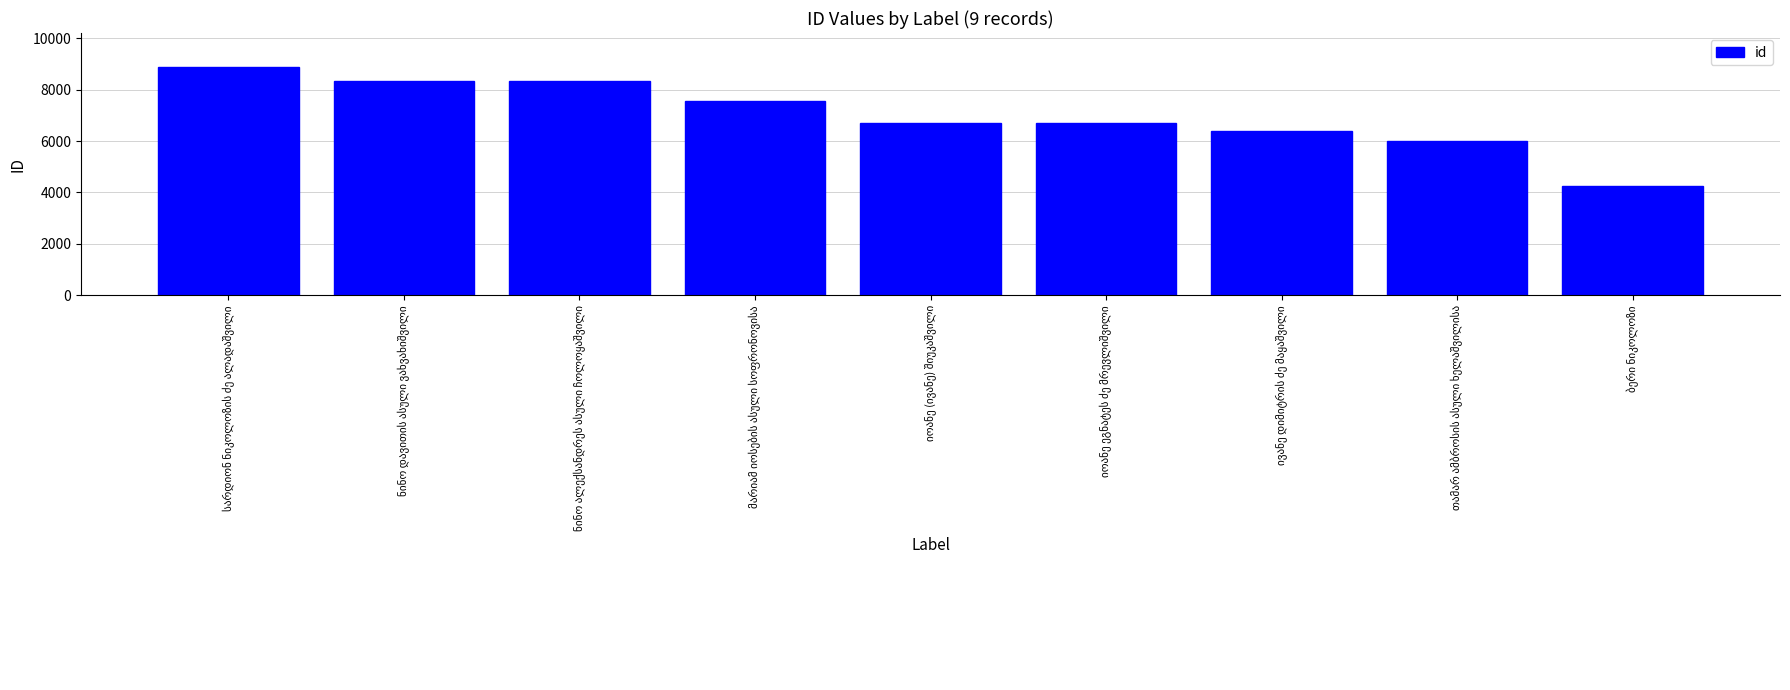

What is the difference between the maximum and minimum values?

4615